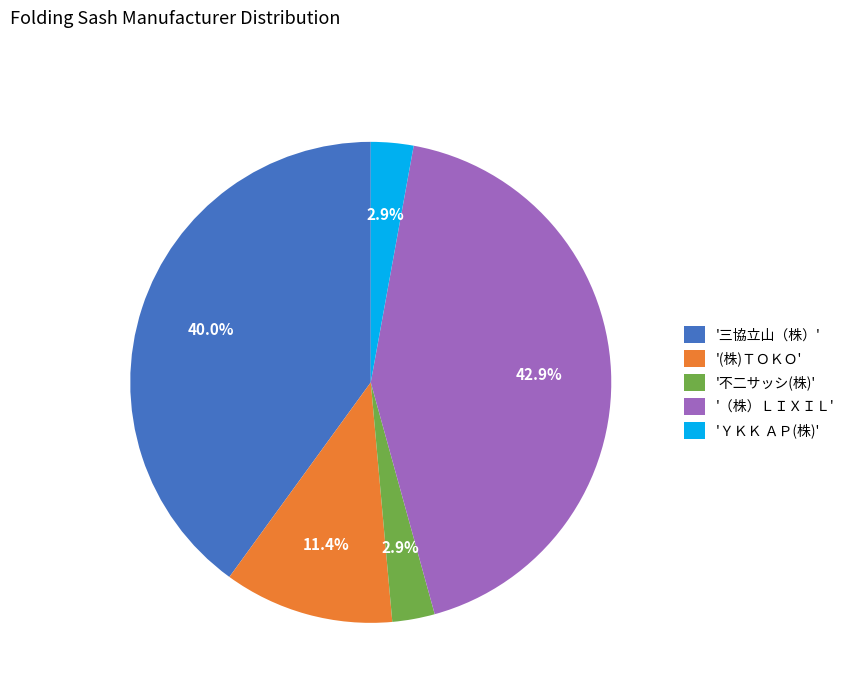

Is '（株）ＬＩＸＩＬ' the majority of the pie?

No